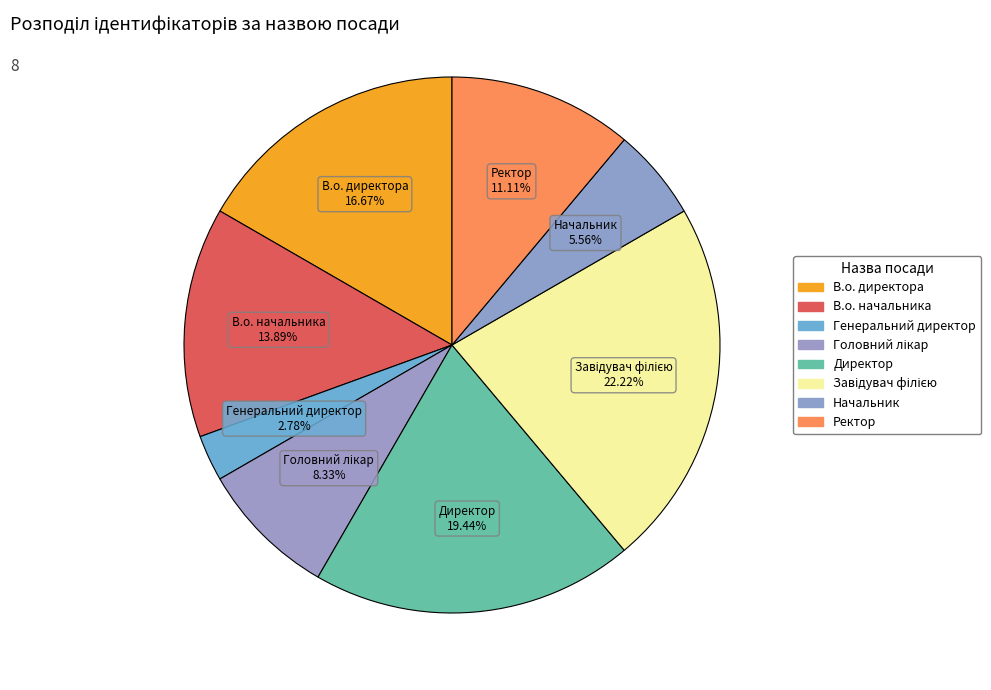

Which slice is the smallest?

Генеральний директор